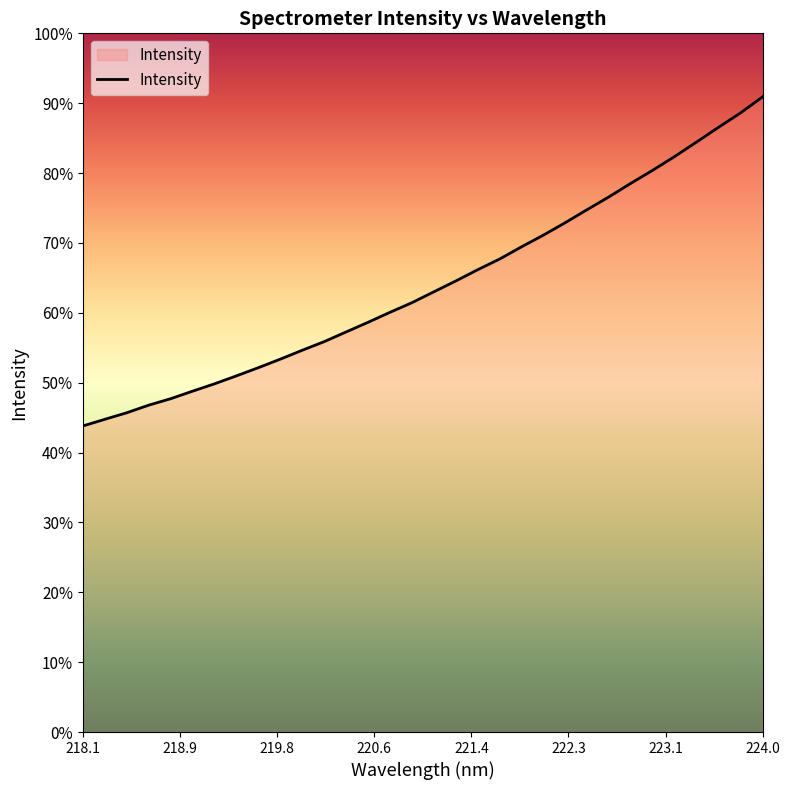

Is this an area chart (filled region under the line)?

Yes